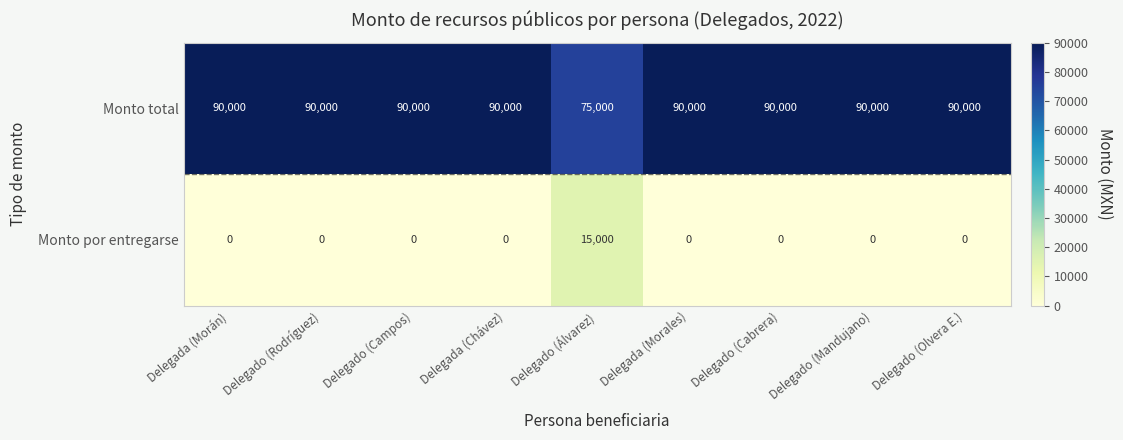

Is it true that Monto total equals 90000 at Delegado (Rodríguez)?

True